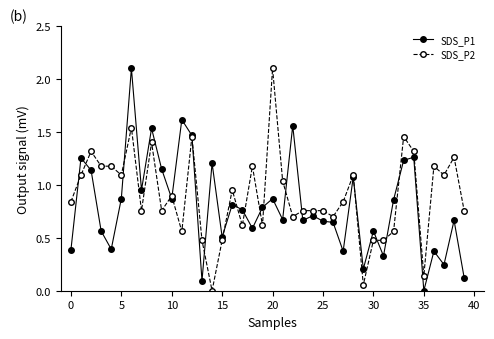

True or false: SDS_P1 has more than 0 interior local peaks.

True